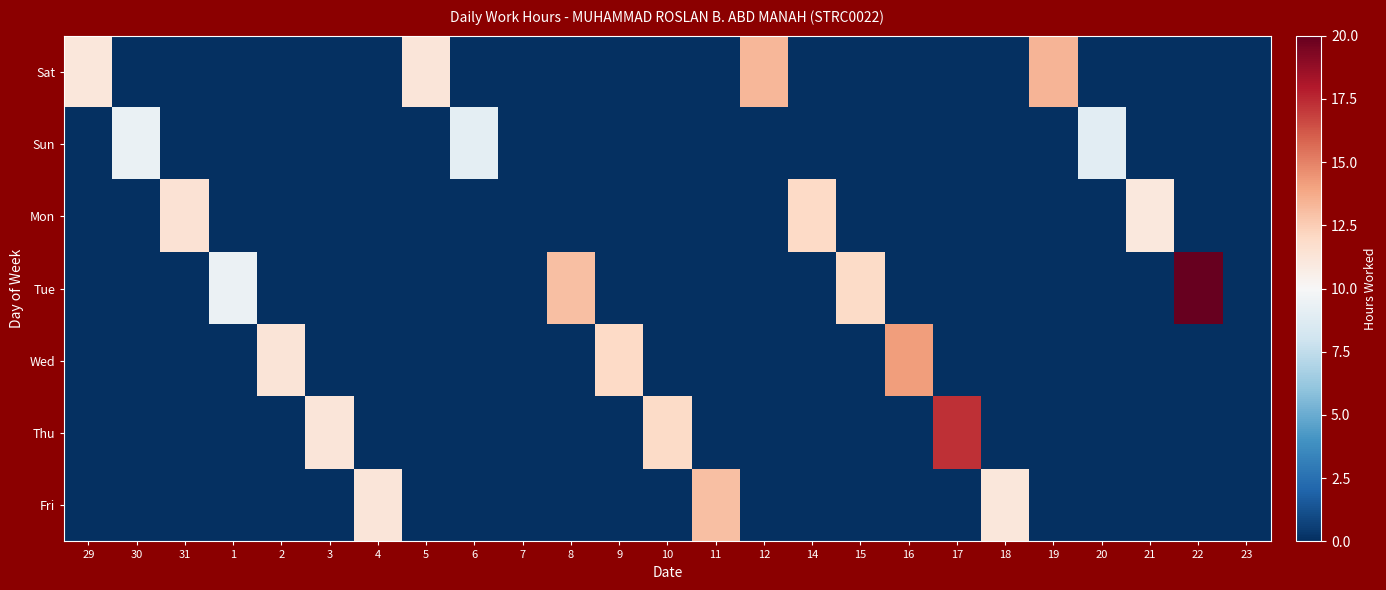

Reading left to right, what are all the values shown in this chart?

Sat: 29=11.1	30=0.0	31=0.0	1=0.0	2=0.0	3=0.0	4=0.0	5=11.2	6=0.0	7=0.0	8=0.0	9=0.0	10=0.0	11=0.0	12=13.3	14=0.0	15=0.0	16=0.0	17=0.0	18=0.0	19=13.4	20=0.0	21=0.0	22=0.0	23=0.0
Sun: 29=0.0	30=9.3	31=0.0	1=0.0	2=0.0	3=0.0	4=0.0	5=0.0	6=9.0	7=0.0	8=0.0	9=0.0	10=0.0	11=0.0	12=0.0	14=0.0	15=0.0	16=0.0	17=0.0	18=0.0	19=0.0	20=9.0	21=0.0	22=0.0	23=0.0
Mon: 29=0.0	30=0.0	31=11.4	1=0.0	2=0.0	3=0.0	4=0.0	5=0.0	6=0.0	7=0.0	8=0.0	9=0.0	10=0.0	11=0.0	12=0.0	14=12.0	15=0.0	16=0.0	17=0.0	18=0.0	19=0.0	20=0.0	21=11.1	22=0.0	23=0.0
Tue: 29=0.0	30=0.0	31=0.0	1=9.4	2=0.0	3=0.0	4=0.0	5=0.0	6=0.0	7=0.0	8=13.0	9=0.0	10=0.0	11=0.0	12=0.0	14=0.0	15=11.9	16=0.0	17=0.0	18=0.0	19=0.0	20=0.0	21=0.0	22=20.0	23=0.0
Wed: 29=0.0	30=0.0	31=0.0	1=0.0	2=11.3	3=0.0	4=0.0	5=0.0	6=0.0	7=0.0	8=0.0	9=12.0	10=0.0	11=0.0	12=0.0	14=0.0	15=0.0	16=14.2	17=0.0	18=0.0	19=0.0	20=0.0	21=0.0	22=0.0	23=0.0
Thu: 29=0.0	30=0.0	31=0.0	1=0.0	2=0.0	3=11.2	4=0.0	5=0.0	6=0.0	7=0.0	8=0.0	9=0.0	10=11.9	11=0.0	12=0.0	14=0.0	15=0.0	16=0.0	17=17.3	18=0.0	19=0.0	20=0.0	21=0.0	22=0.0	23=0.0
Fri: 29=0.0	30=0.0	31=0.0	1=0.0	2=0.0	3=0.0	4=11.2	5=0.0	6=0.0	7=0.0	8=0.0	9=0.0	10=0.0	11=13.0	12=0.0	14=0.0	15=0.0	16=0.0	17=0.0	18=11.1	19=0.0	20=0.0	21=0.0	22=0.0	23=0.0